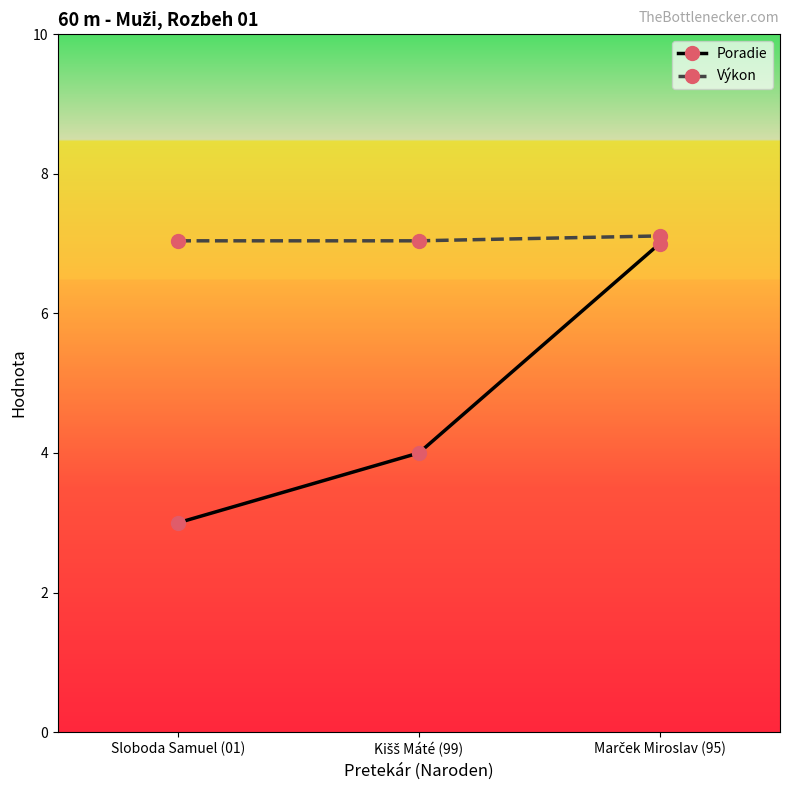

Reading left to right, transcribe all the data shown in this chart.

Poradie: 3.0	4.0	7.0
Výkon: 7.0	7.0	7.1